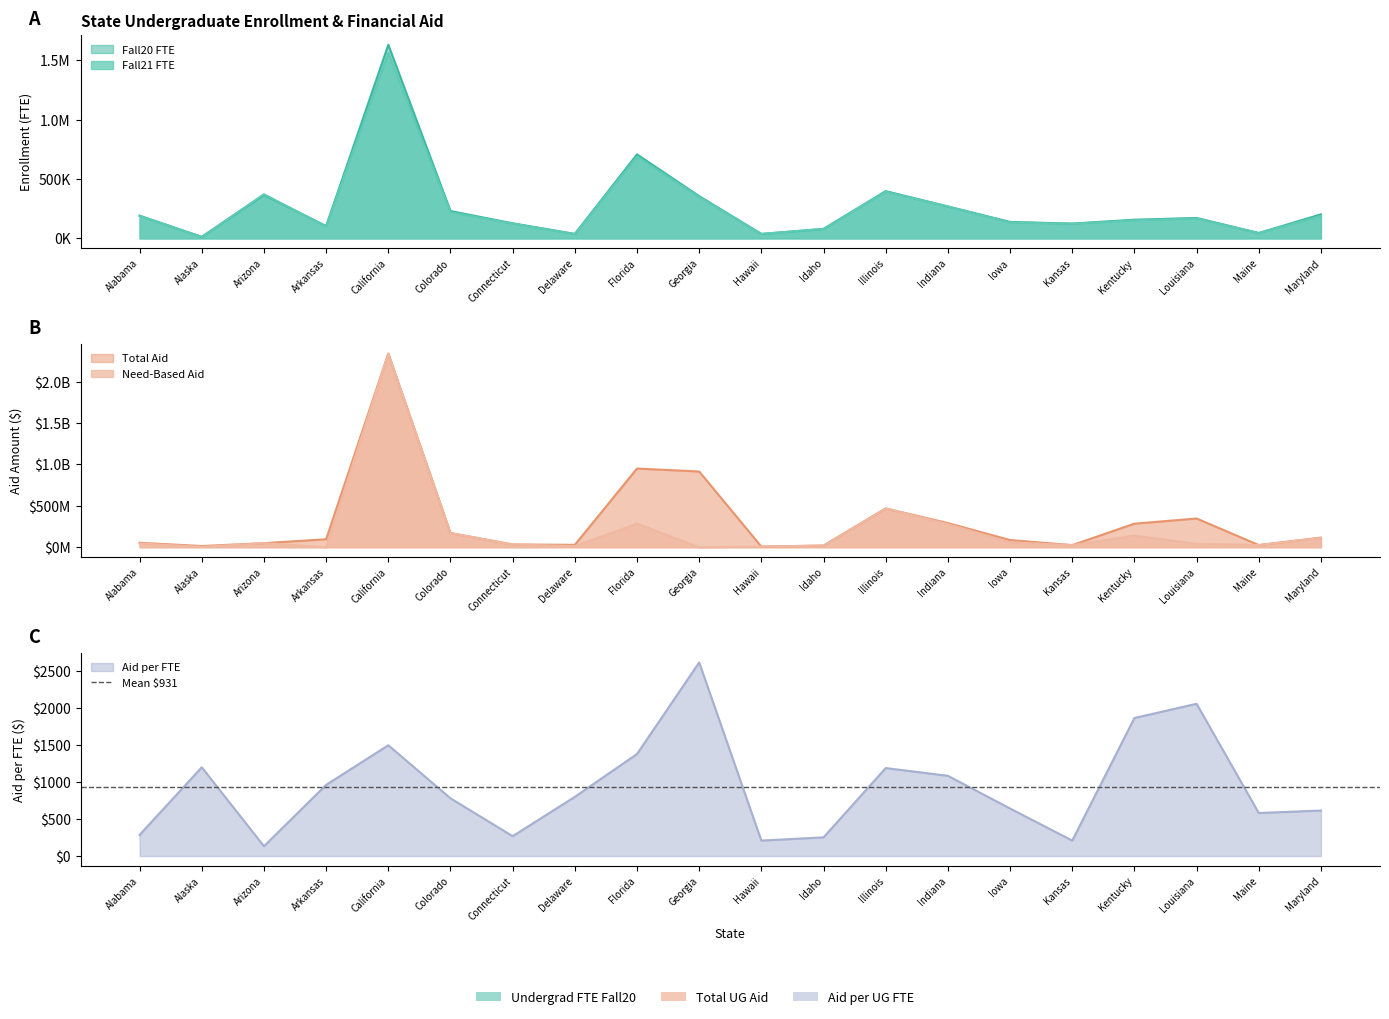

What is the spread (max minus min) of values at Idaho?

20360628.2